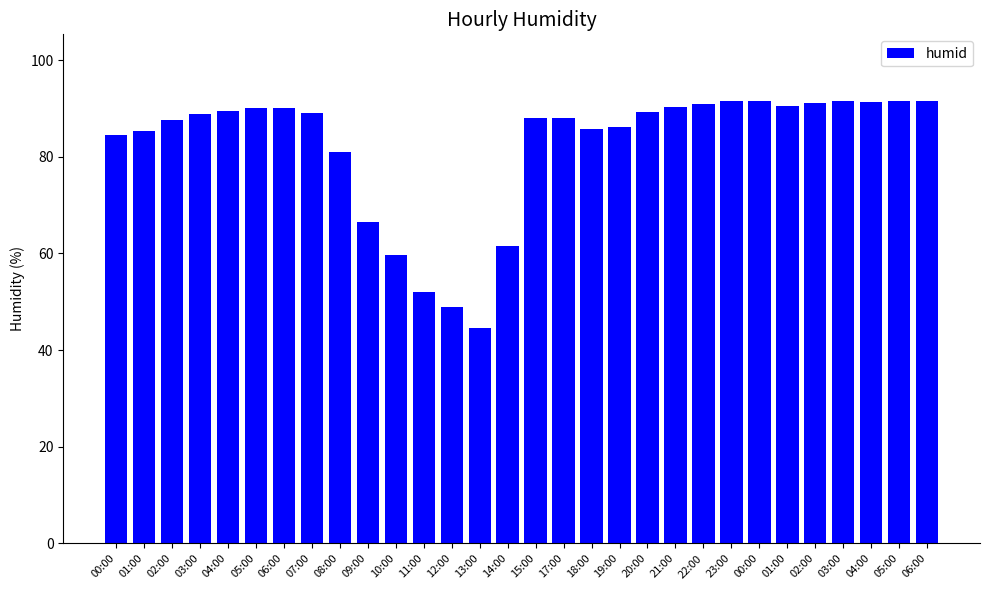

What is the maximum value shown in the chart?

91.6